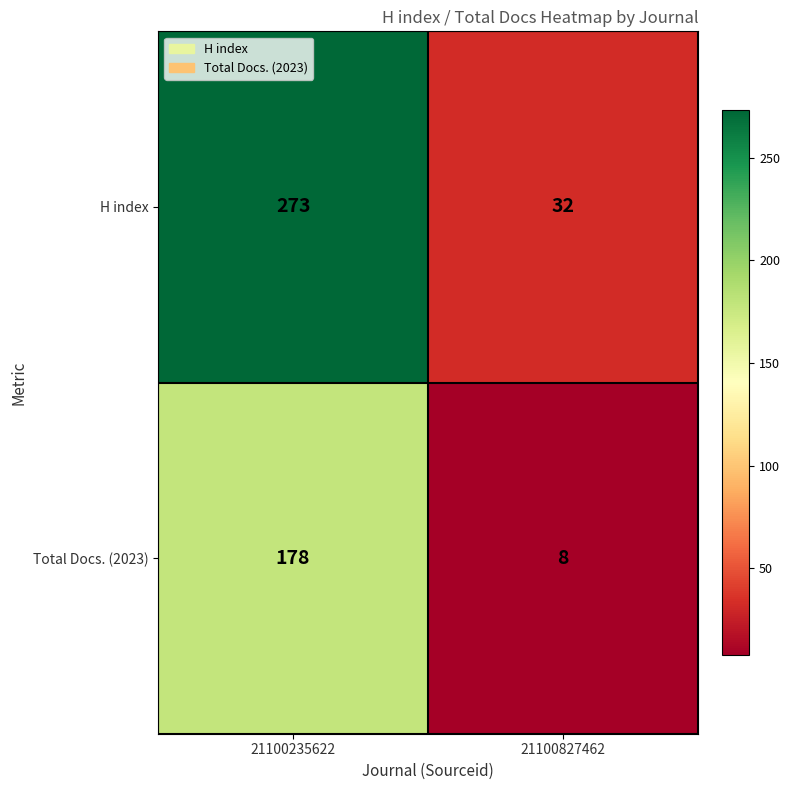

Between 21100235622 and 21100827462, which series saw the biggest shift?

H index